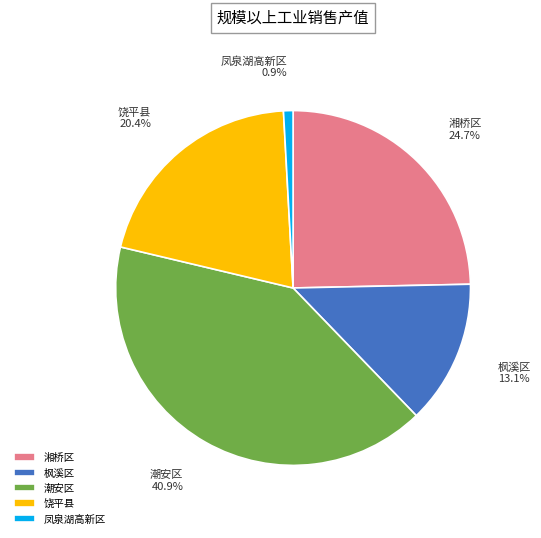

Does any single category account for the majority?

No